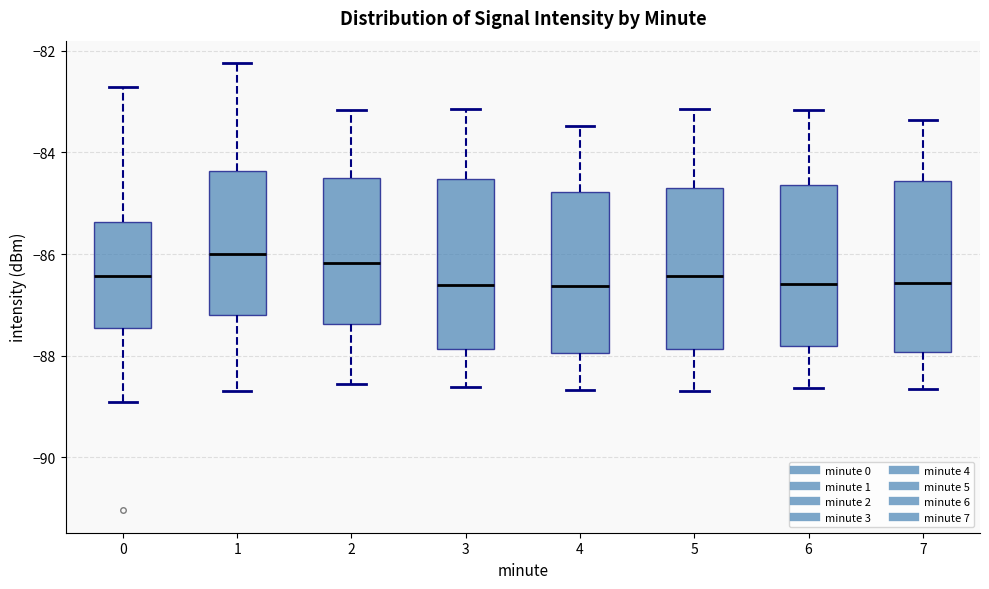

Where does the lower whisker of the box at x = 5 end on the y-axis? The values are not printed on the chart, so give them approximately, as read against the axis.

-88.6